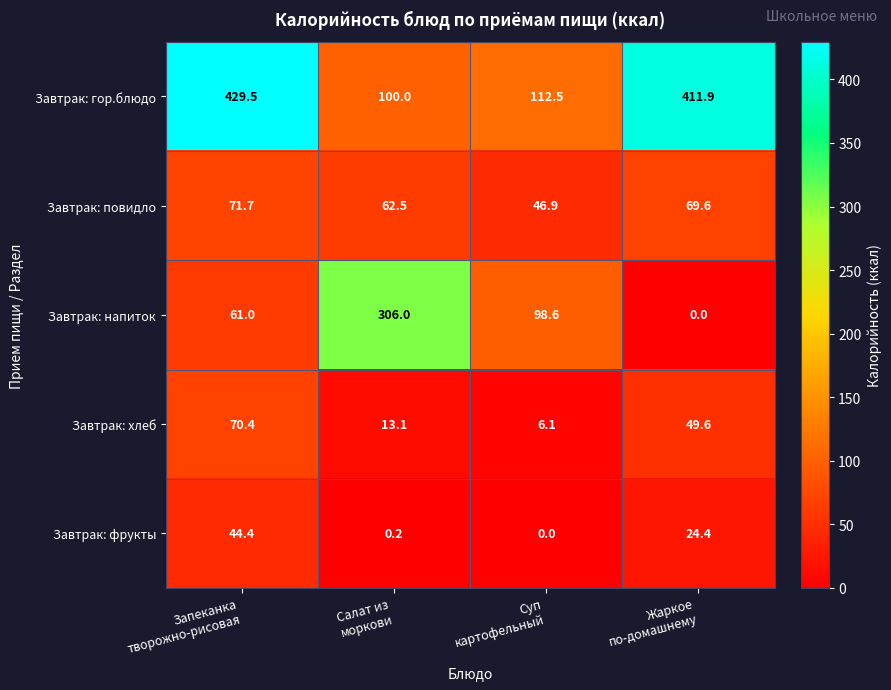

Count the Завтрак: напиток values in the range 61 to 306.

3